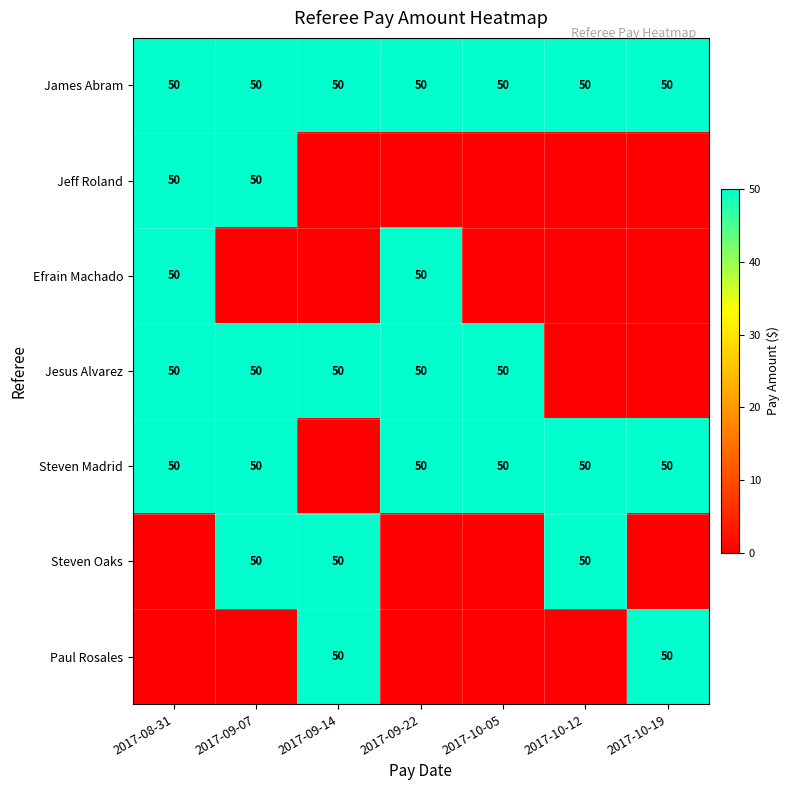

Which category has the lowest value across all series?

2017-09-14